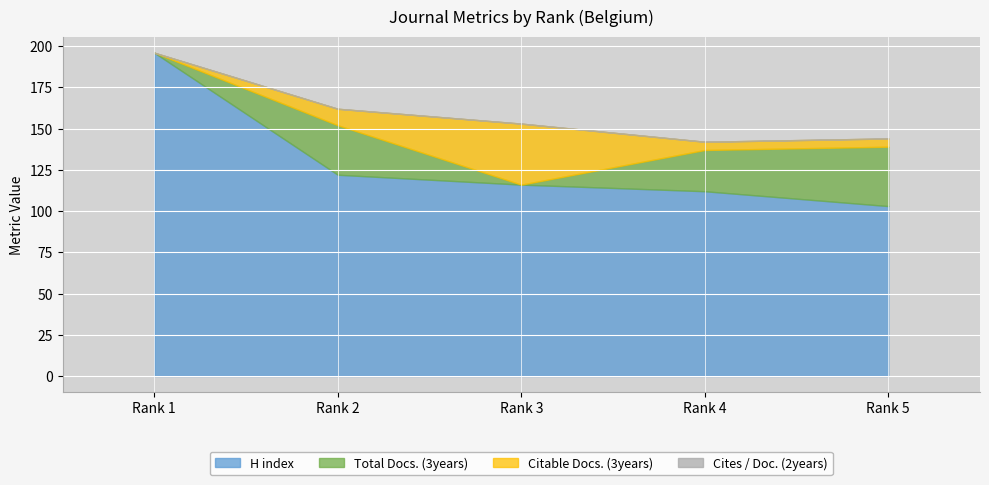

At which category is the sum across all series the highest?

Rank 1